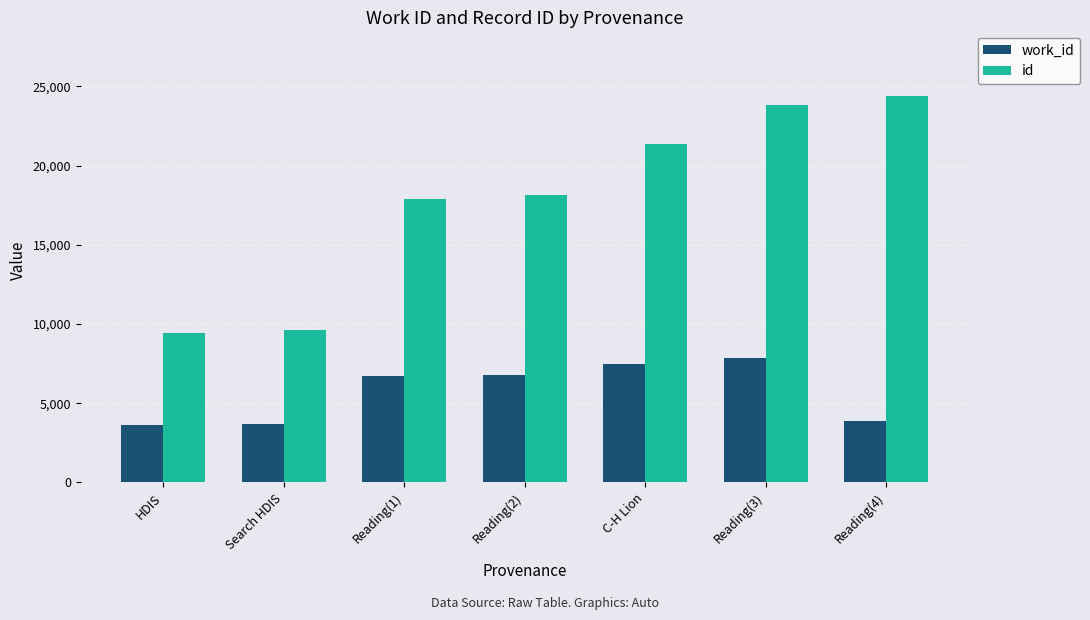

Rank the series at Reading(2) from highest to lowest value.

id, work_id